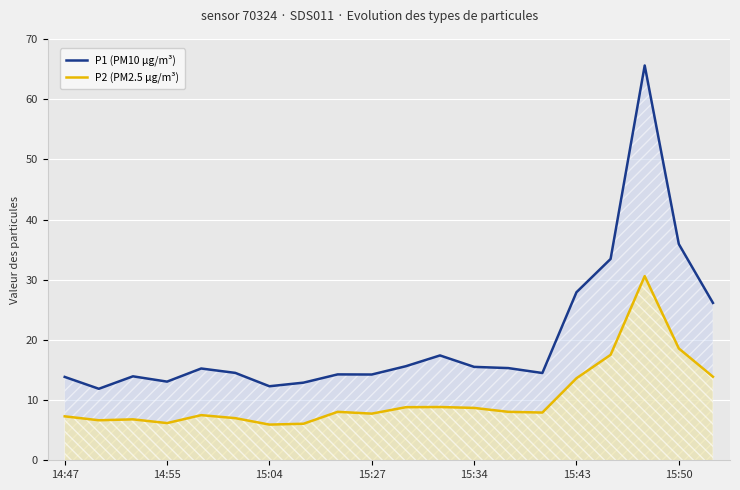

True or false: P2 (PM2.5 µg/m³) and P1 (PM10 µg/m³) cross at least once.

False